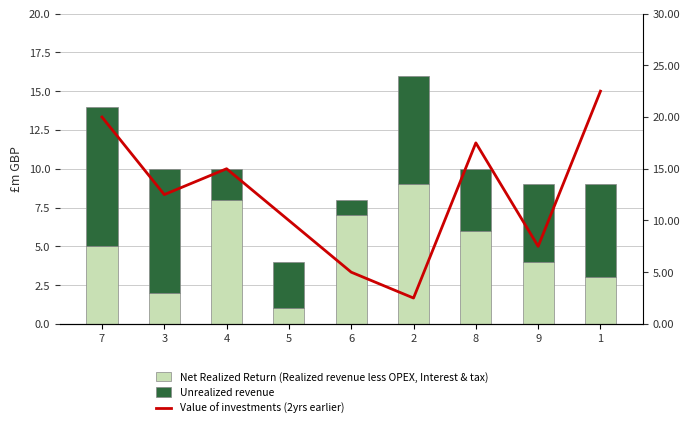

Does the chart contain stacked bars?

No